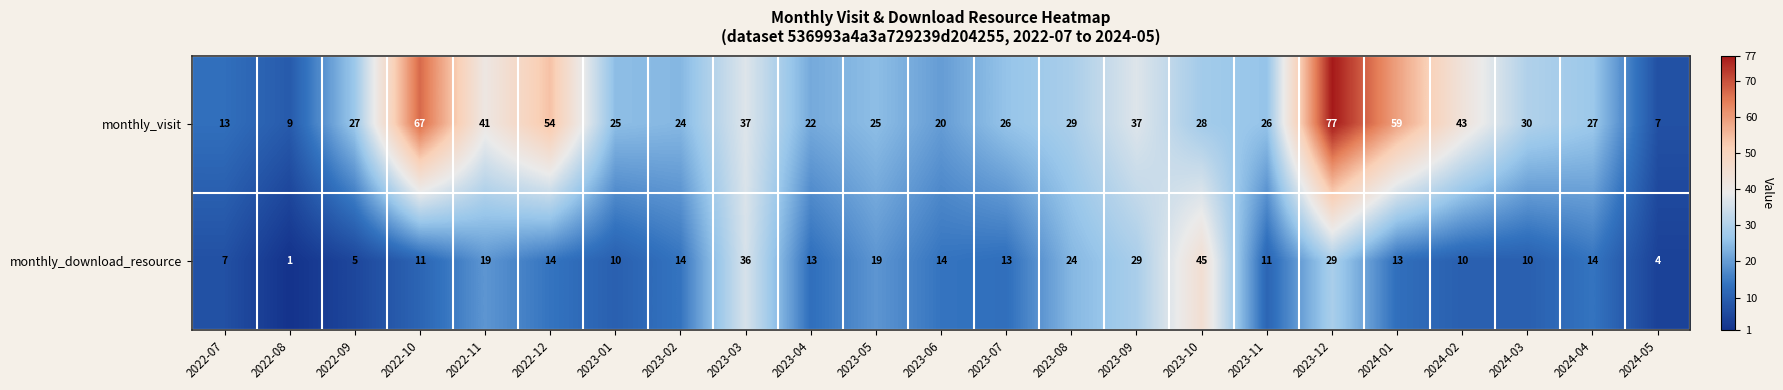

How many data points does each series have?

23